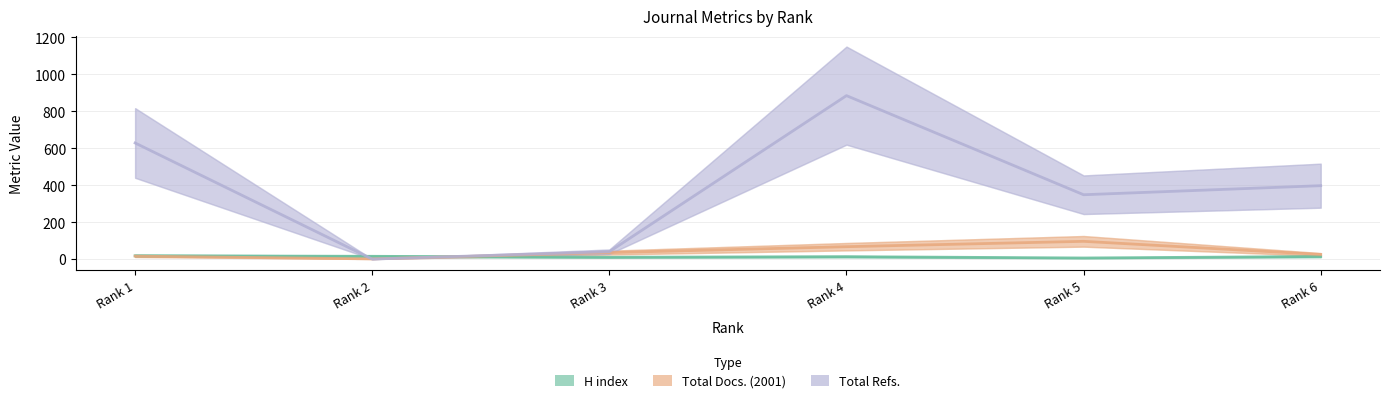

Rank the categories by Total Docs. (2001) value from highest to lowest.

Rank 5, Rank 4, Rank 3, Rank 6, Rank 1, Rank 2